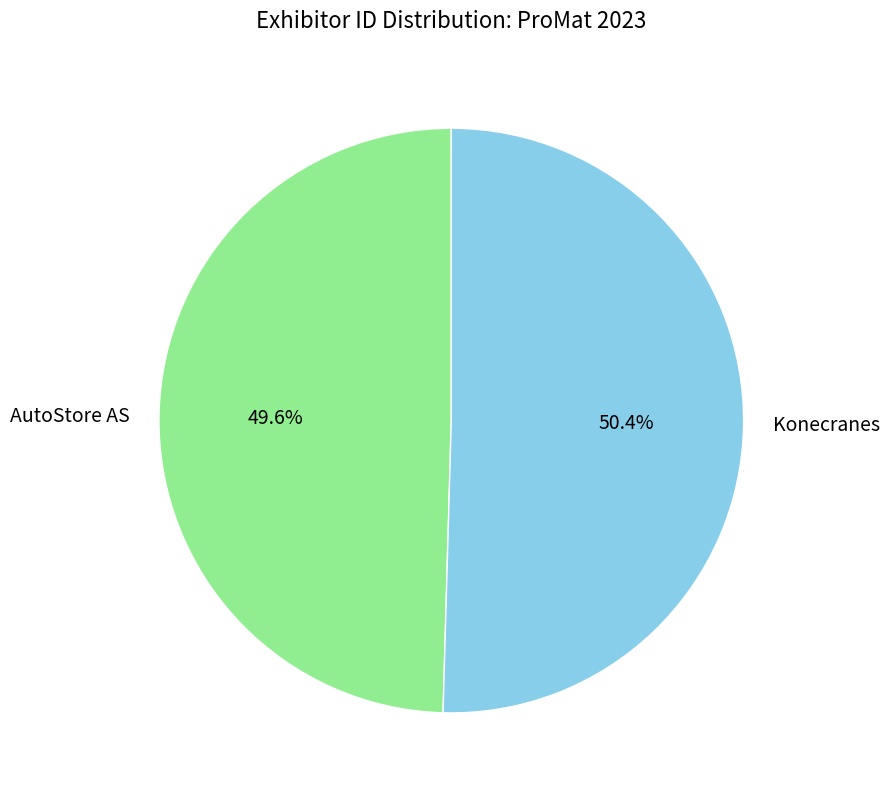

Which has a higher value, AutoStore AS or Konecranes?

Konecranes